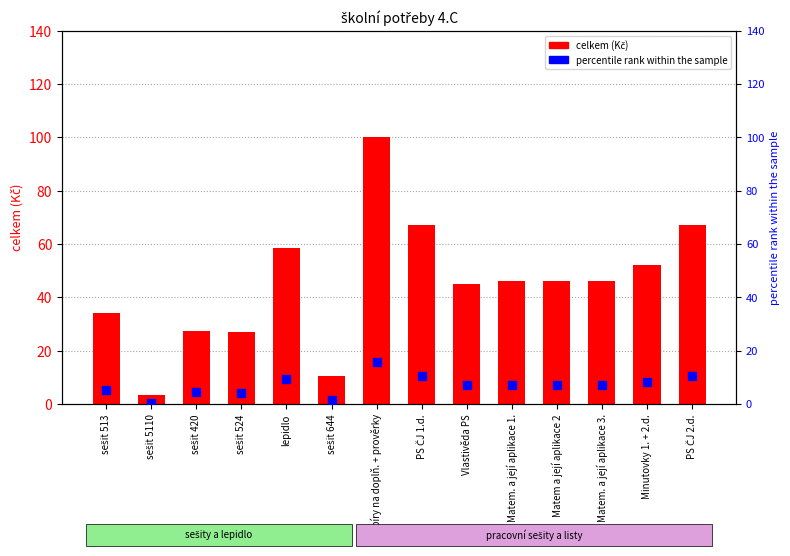

Which series has the largest total across all categories?

celkem